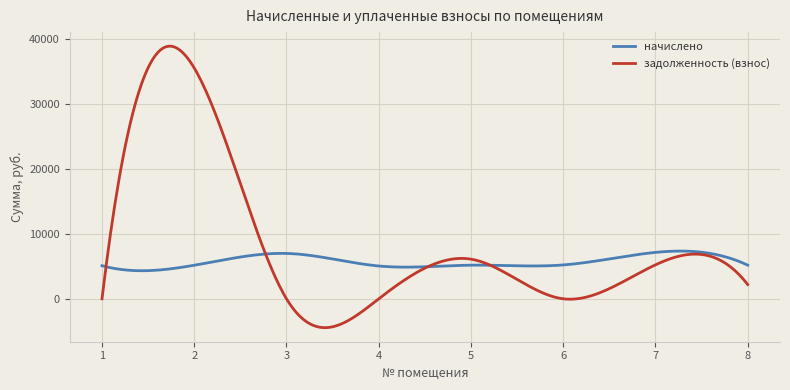

Rank the series by their maximum value, from highest to lowest.

задолженность (взнос), начислено